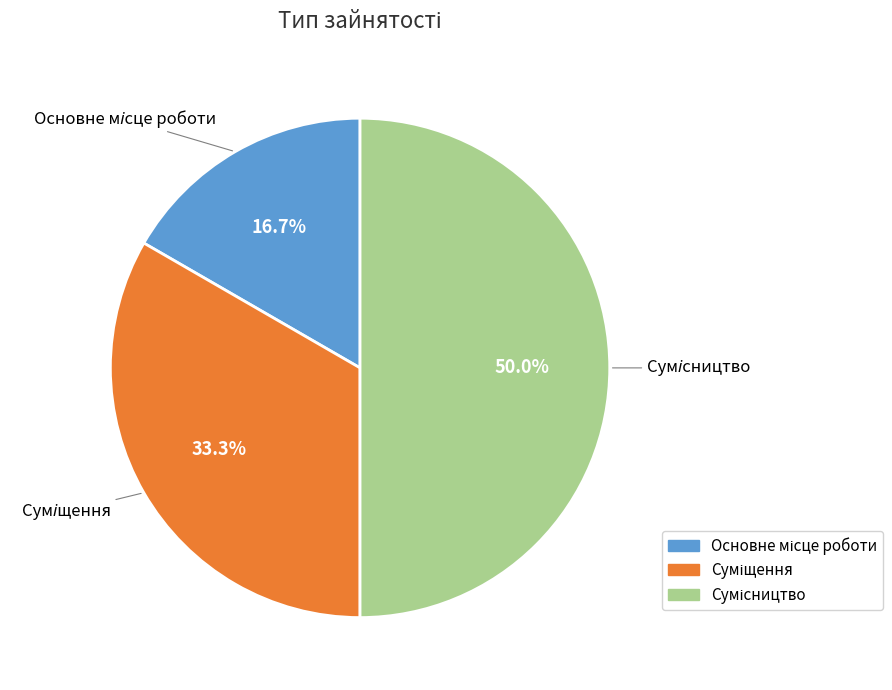

What percentage is NOT represented by Основне місце роботи?

83.3%